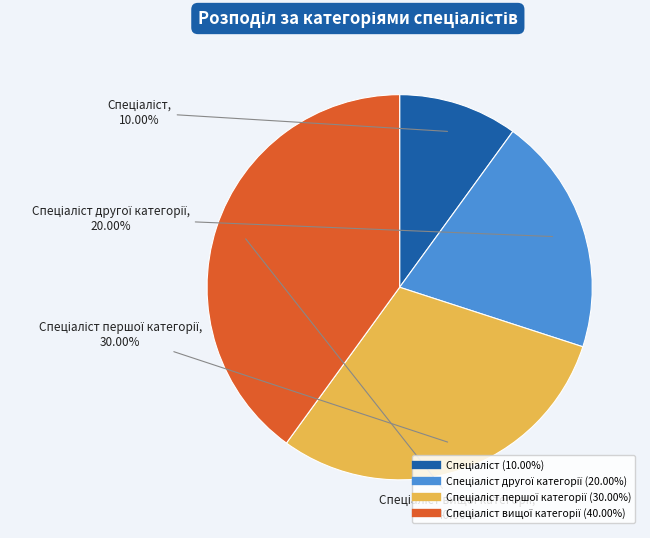

How many segments does this pie chart have?

4